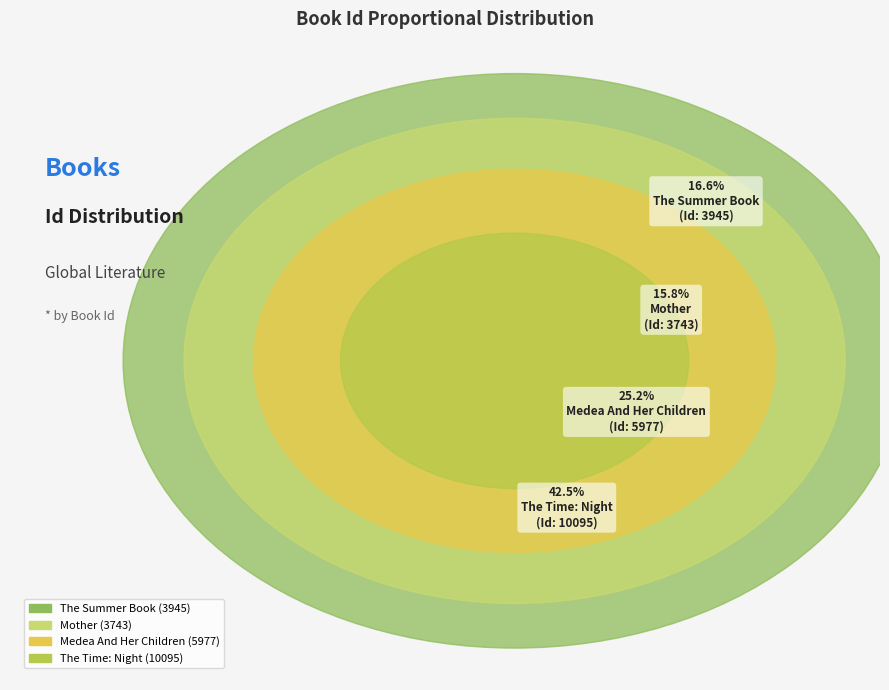

What percentage is the Medea And Her Children slice, to the nearest percent?

25%